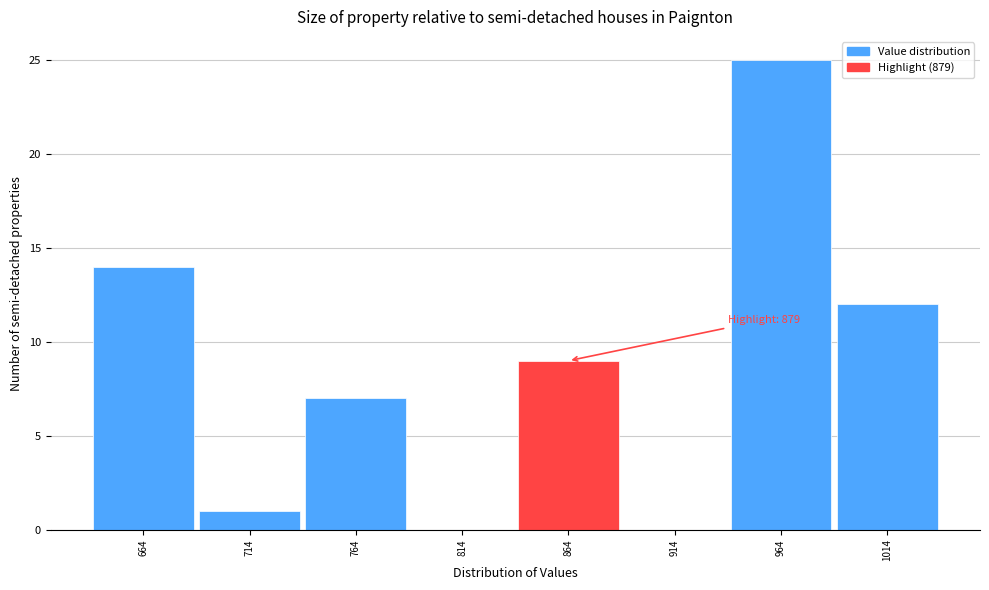

Over which range of the x-axis is the bar tallest?

939 to 989